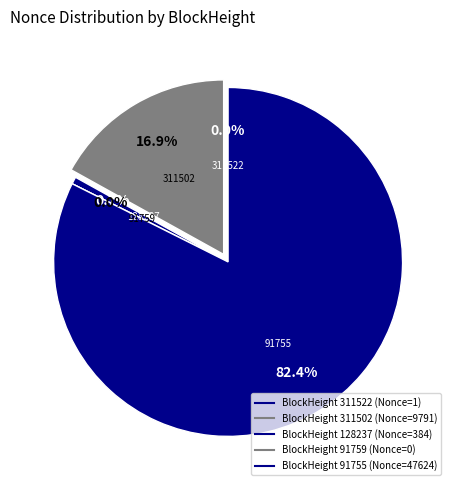

The 91755 slice represents 82% of the pie. True or false?

True